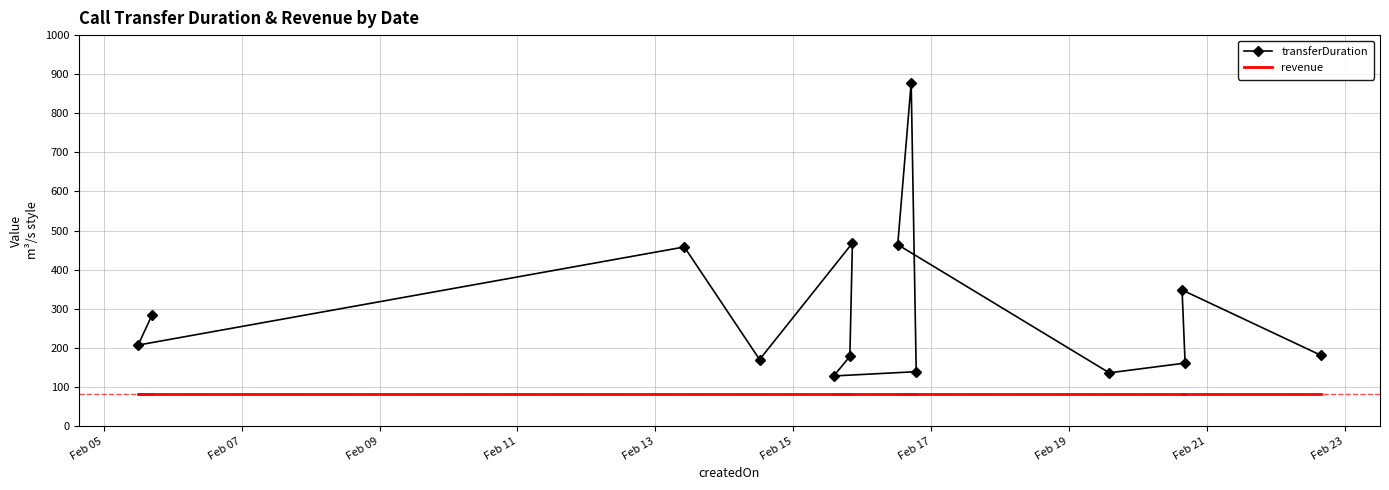

Is the value of transferDuration at Feb 09 greater than the value of revenue at Feb 11?

Yes